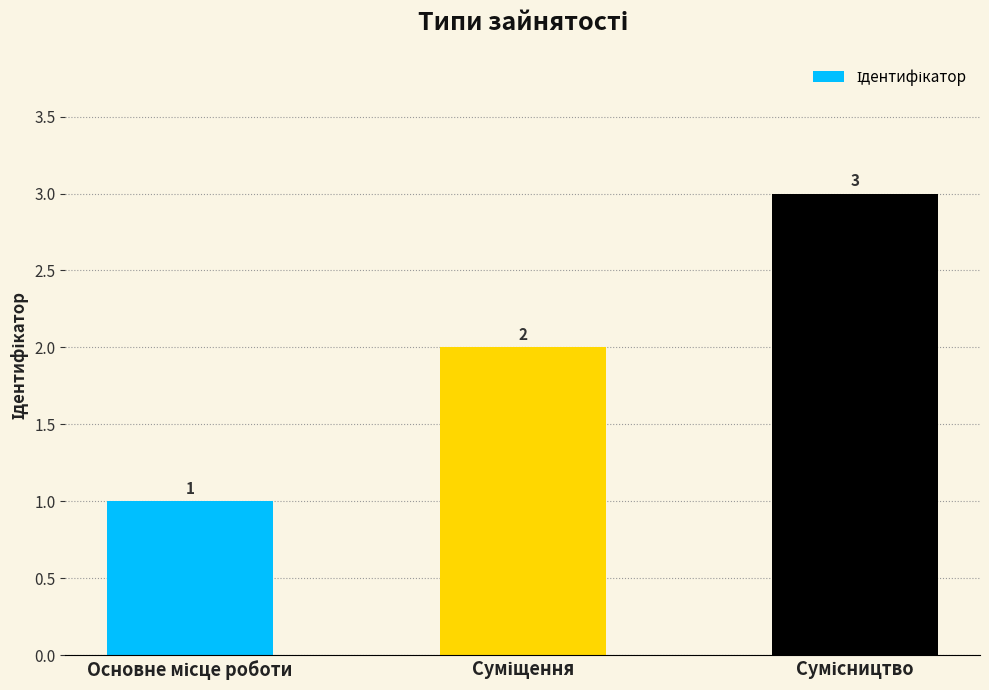

What is the difference between the maximum and minimum values?

2